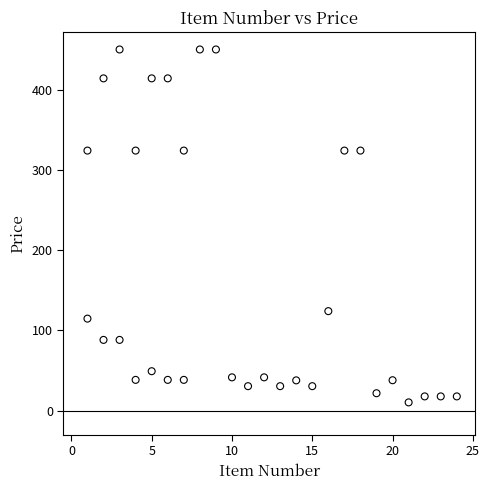

What is the range of Y values (max minus min)?

439.8